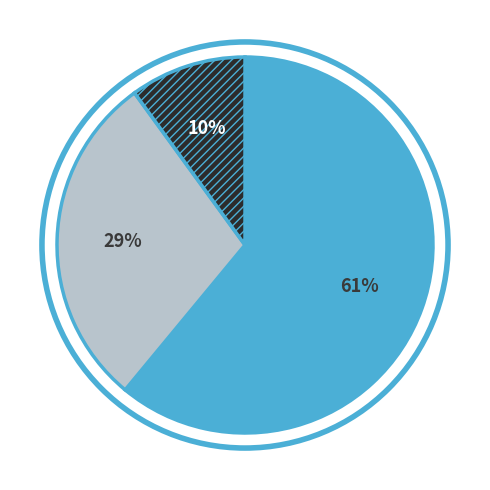

Does any single category account for the majority?

Yes